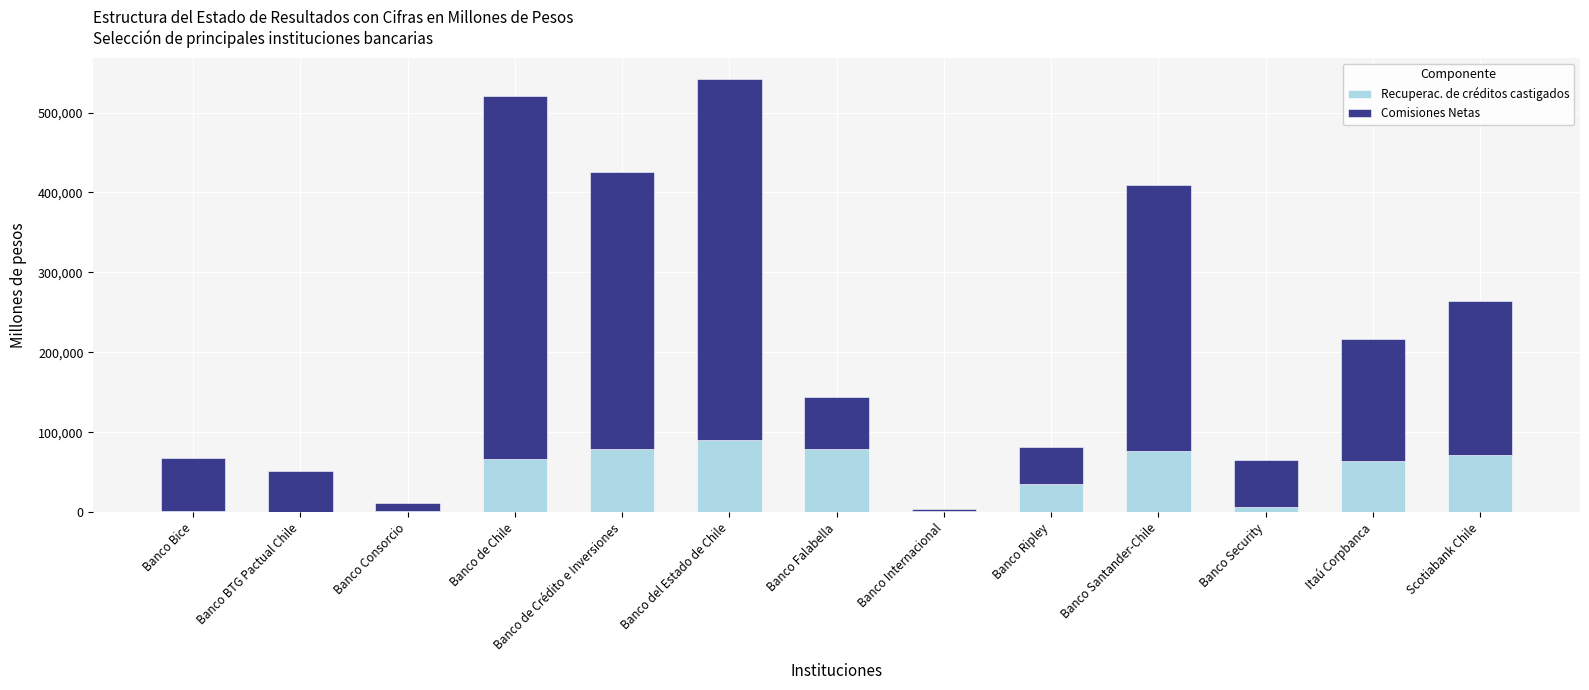

What is the maximum value for Recuperac. de créditos castigados?

89755